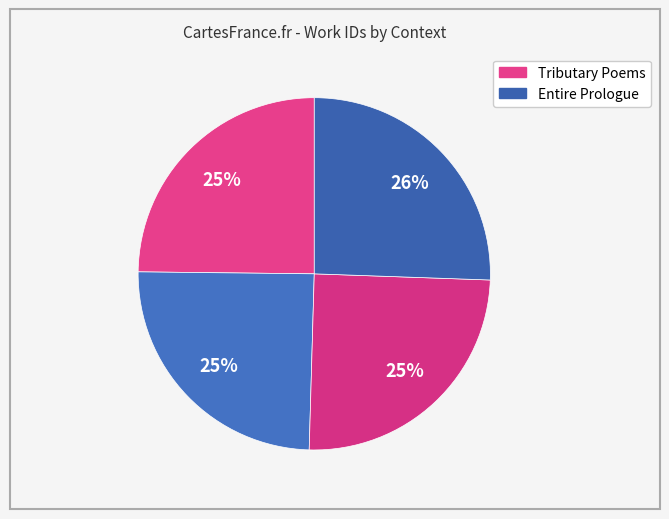

How many segments does this pie chart have?

4